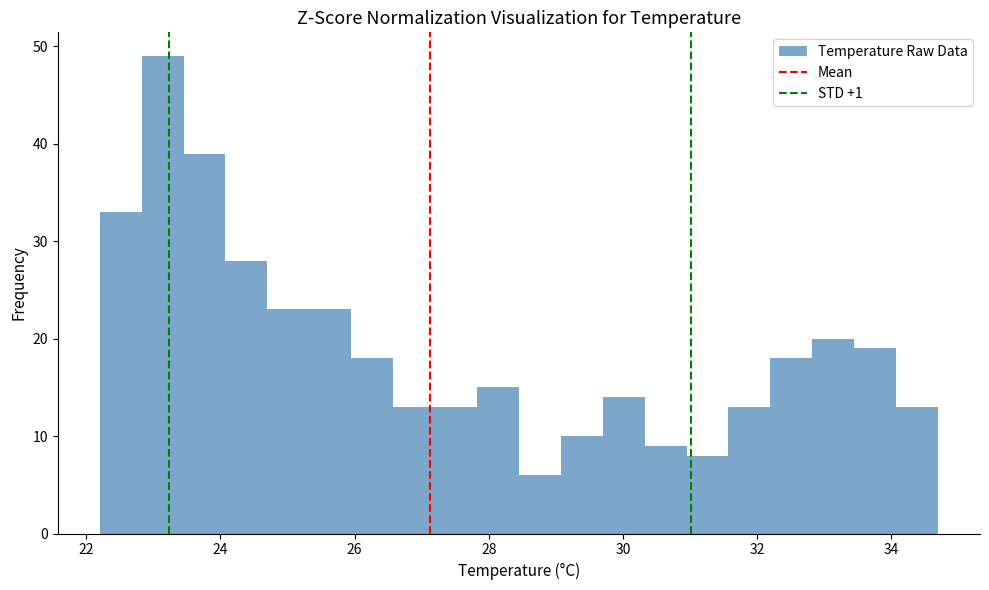

Read against the x-axis, roughly where is the centre of the tallest bar?

23.2